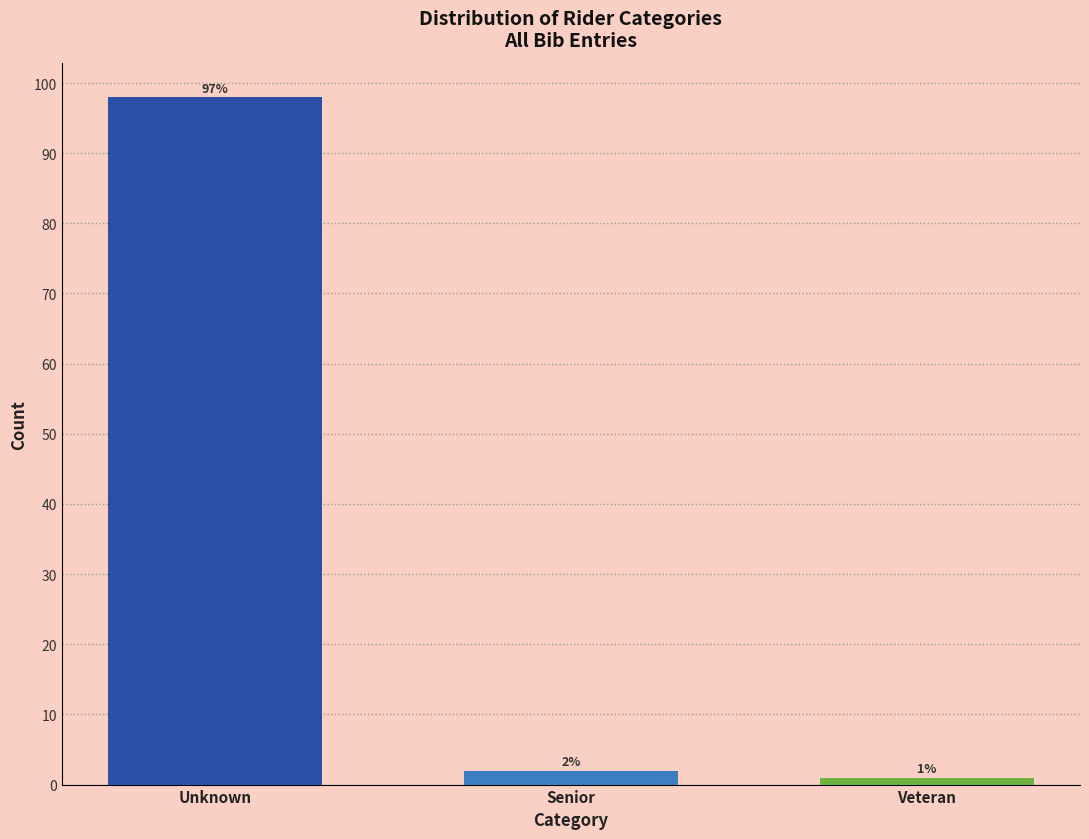

Reading left to right, extract all data points from this chart.

98	2	1